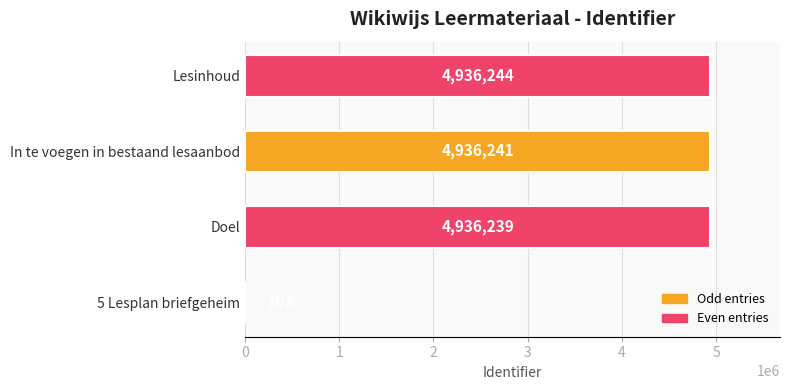

What is the change in value from In te voegen in bestaand lesaanbod to Lesinhoud?

+3